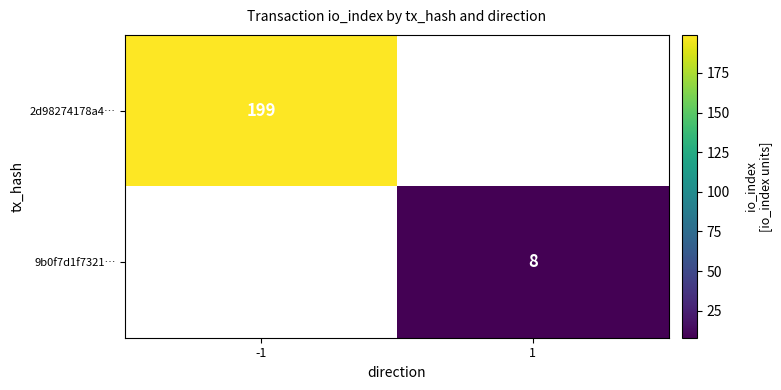

The value of 2d98274178a4… at -1 is 102. True or false?

False